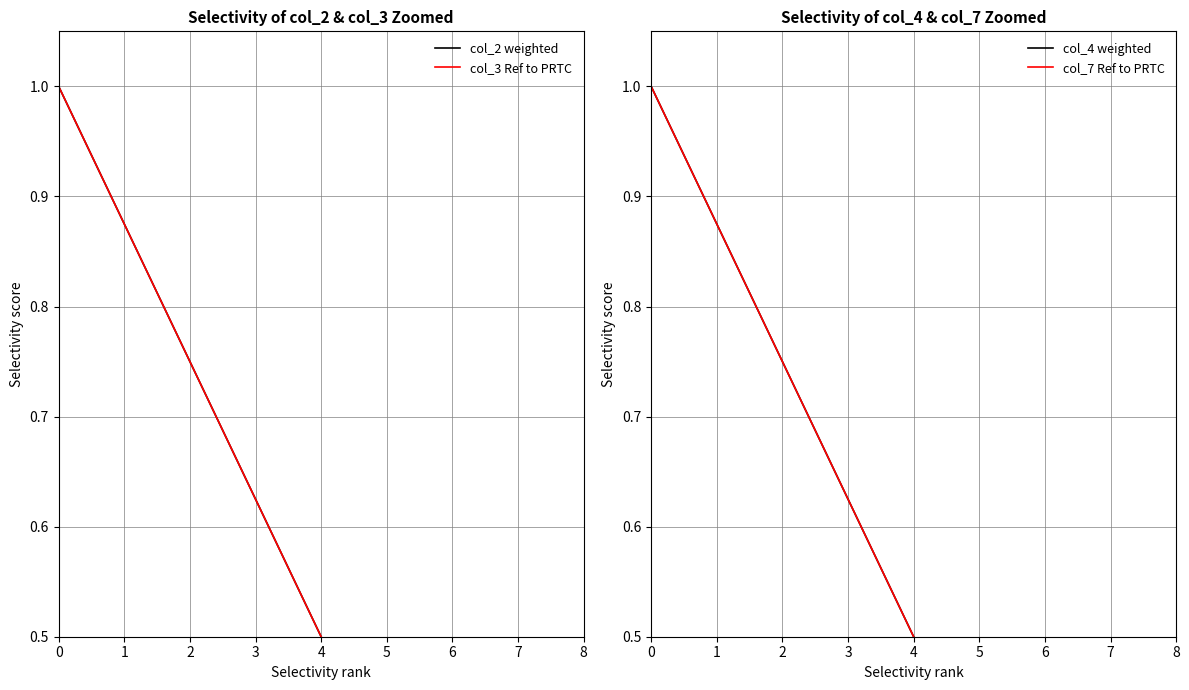

True or false: col_4 weighted and col_7 Ref to PRTC cross at least once.

False